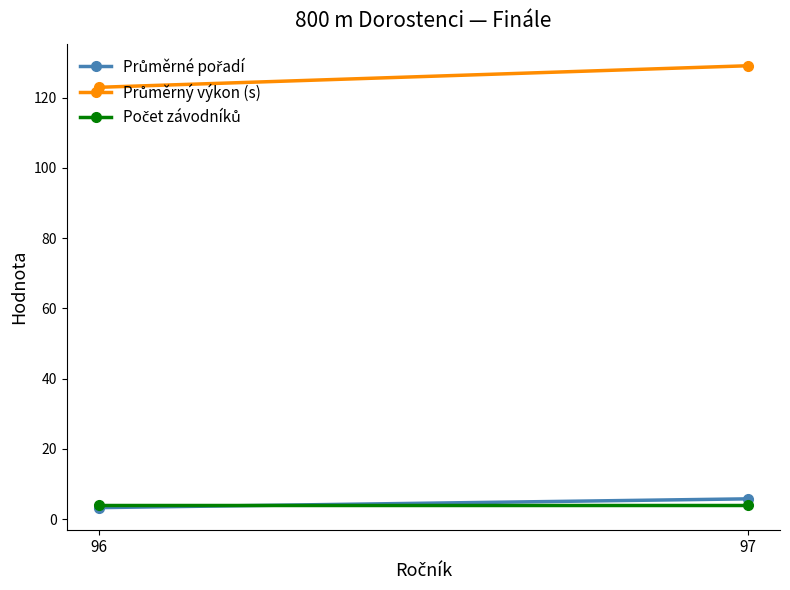

Rank the categories by Počet závodníků value from lowest to highest.

96, 97